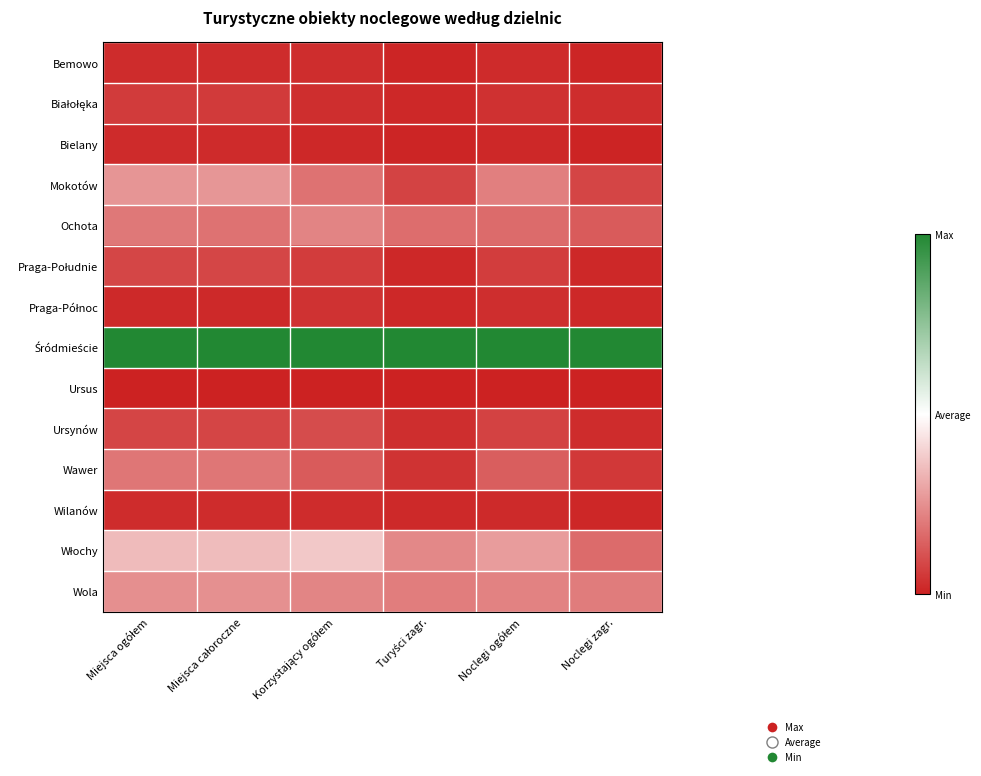

At which category is the sum across all series the highest?

Miejsca ogółem